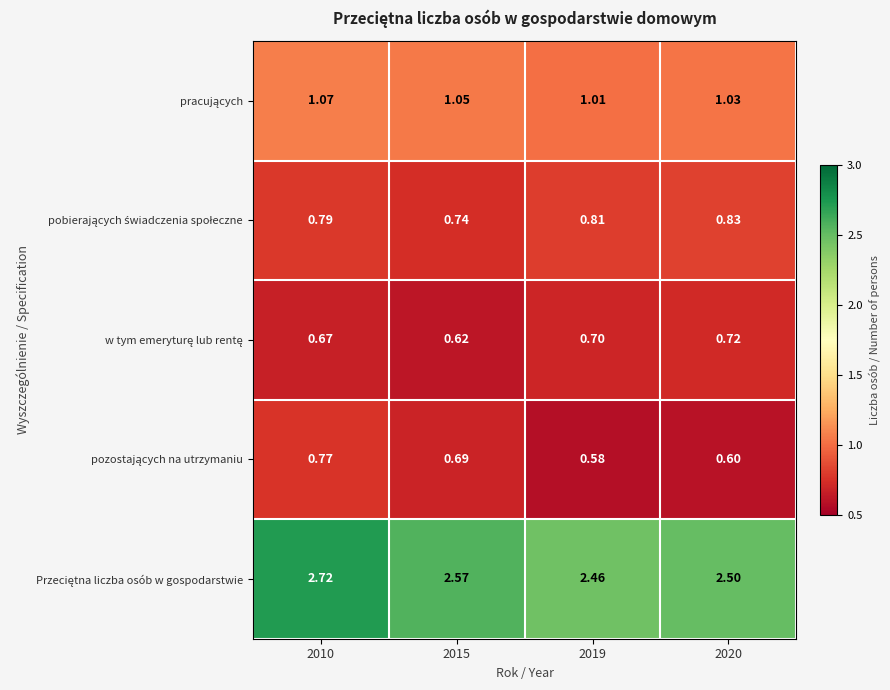

How many data points does each series have?

4